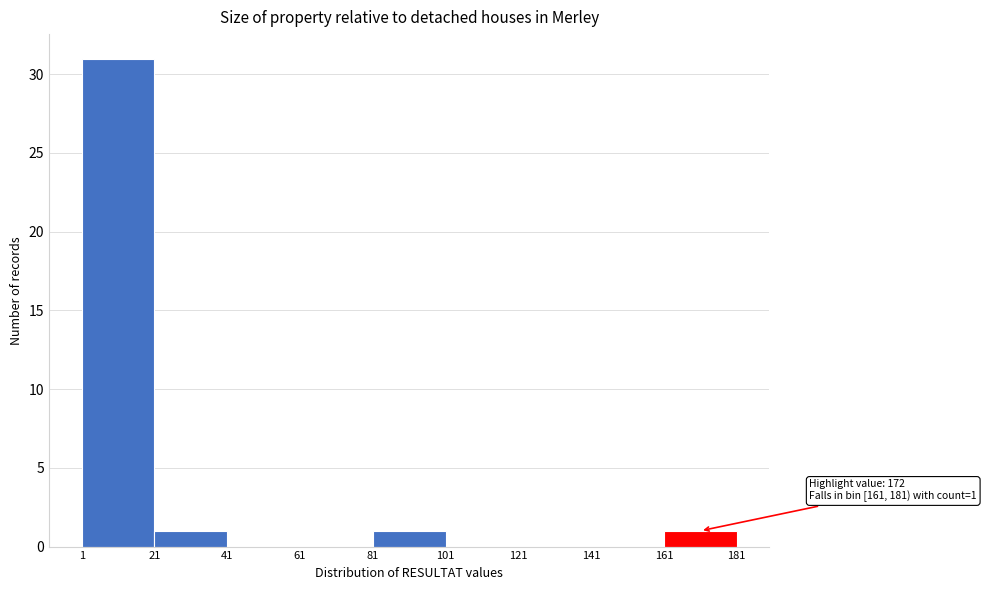

Over which range of the x-axis is the bar tallest?

1 to 21